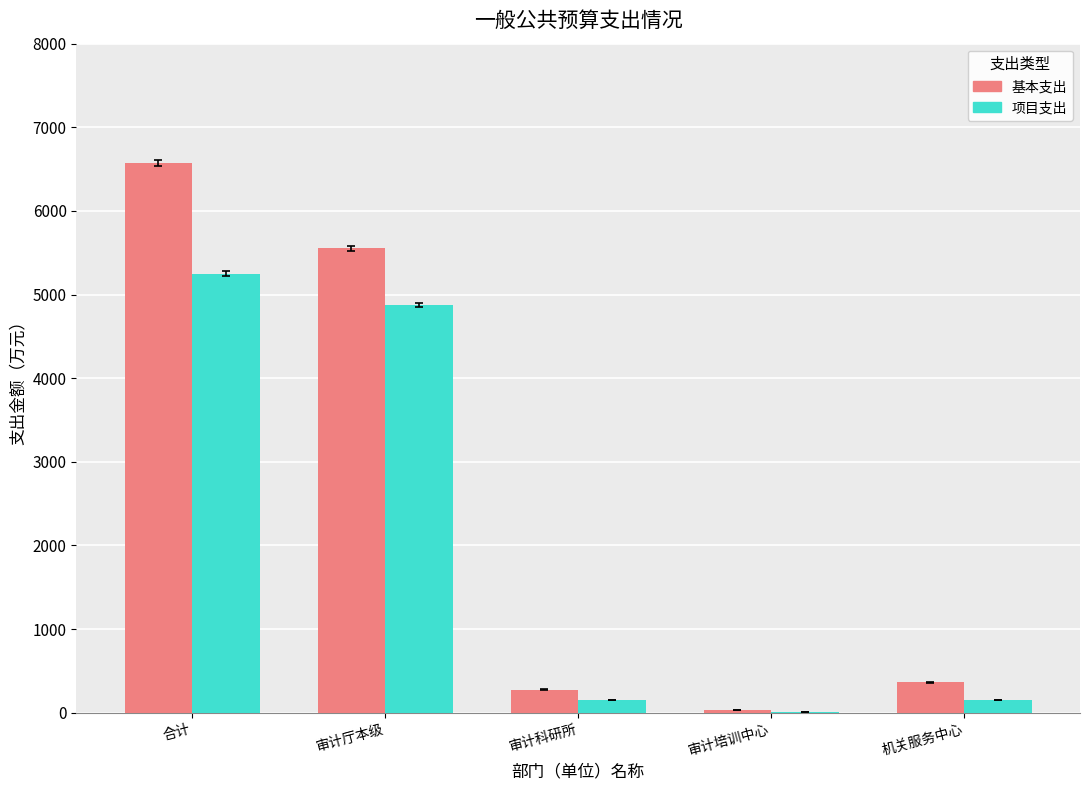

At which category is the sum across all series the highest?

合计